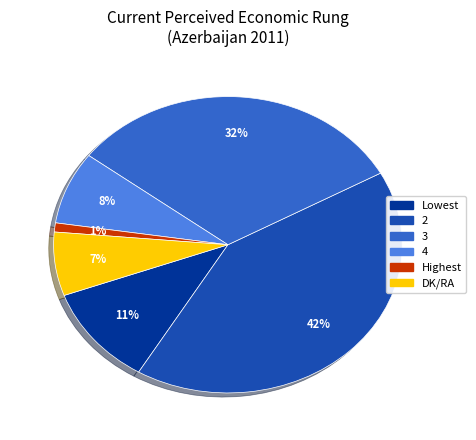

How many segments does this pie chart have?

6